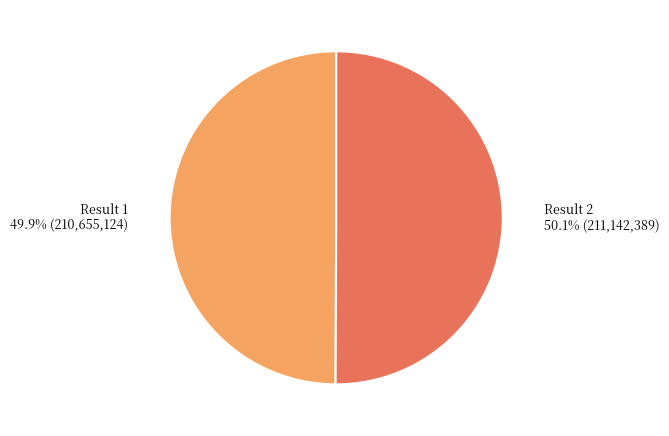

Is there any slice that represents more than half of the pie?

Yes